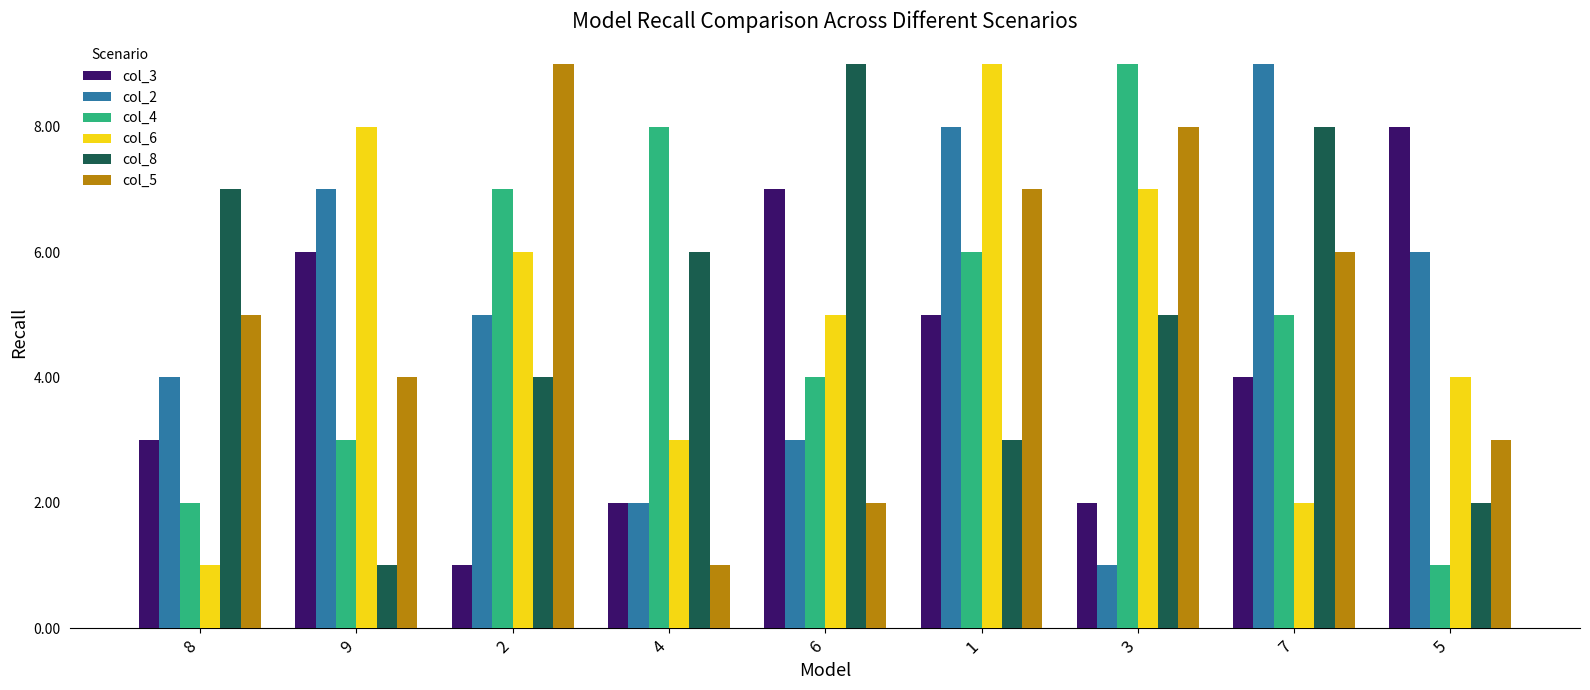

How many values in the col_6 series are below 5?

4